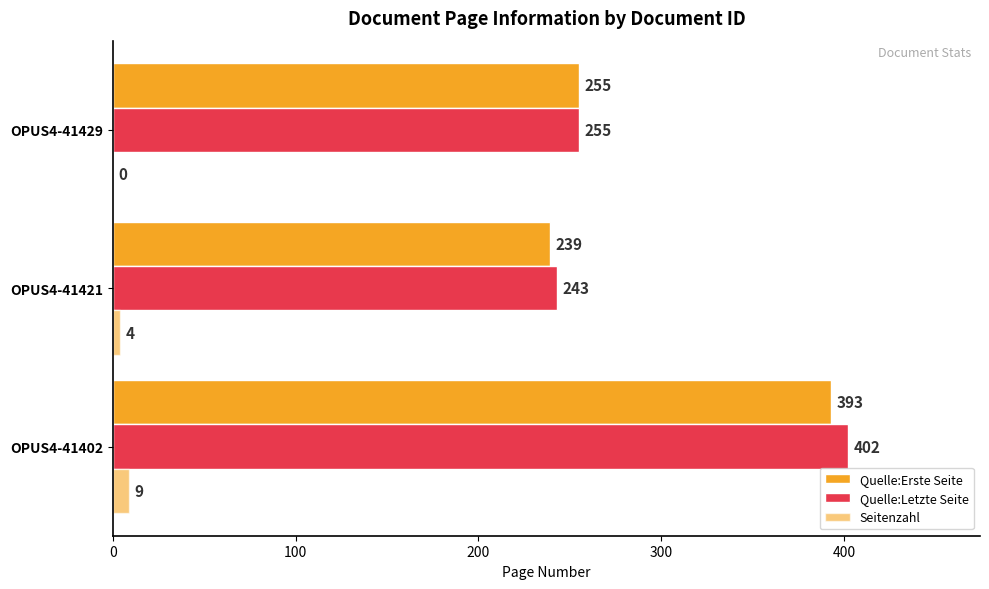

Count the number of categories in the chart.

3